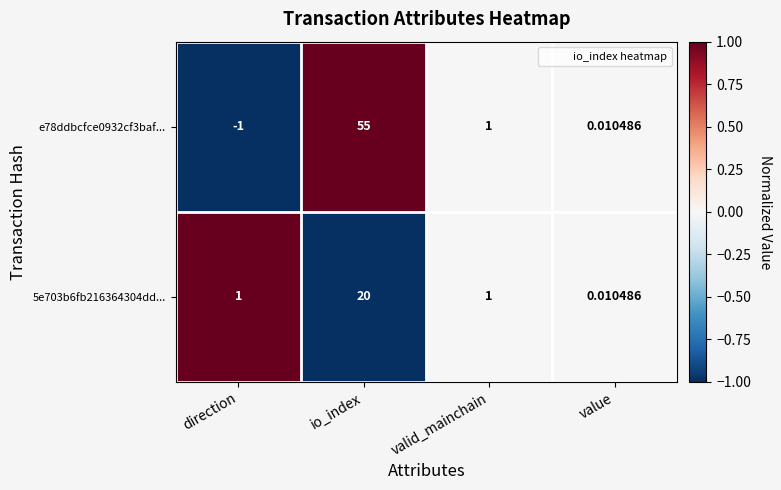

List the labels in order of e78ddbcfce0932cf3baf... value, largest first.

io_index, valid_mainchain, value, direction